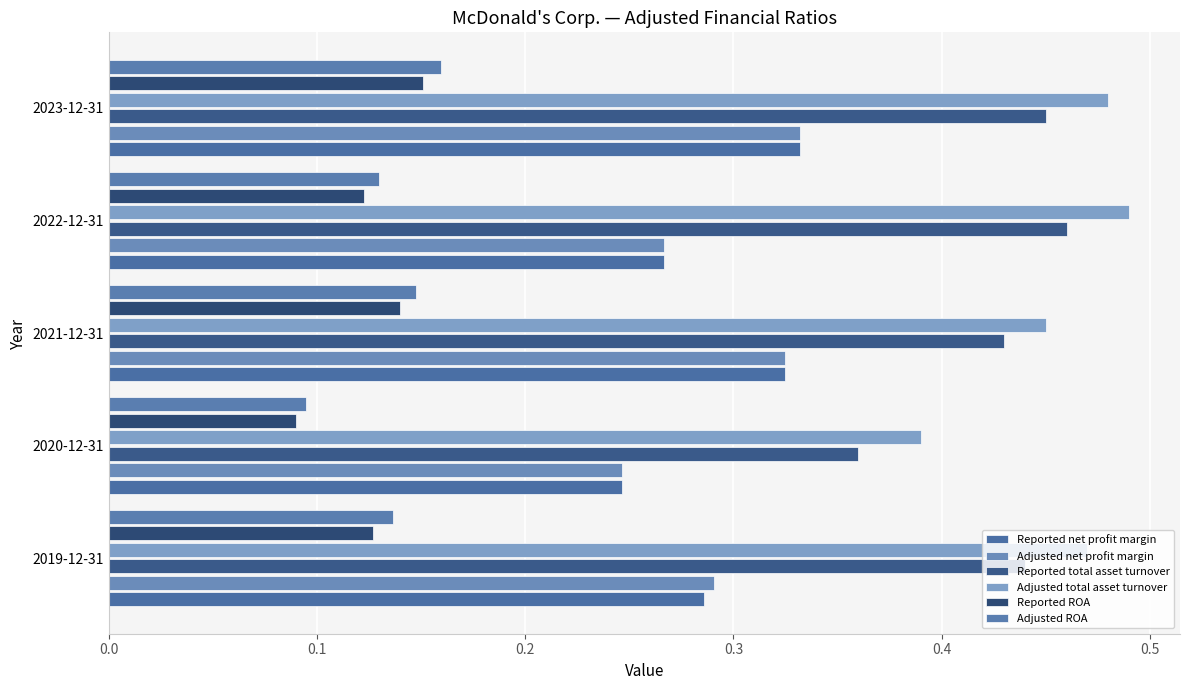

What is the maximum value for Reported ROA?

0.2